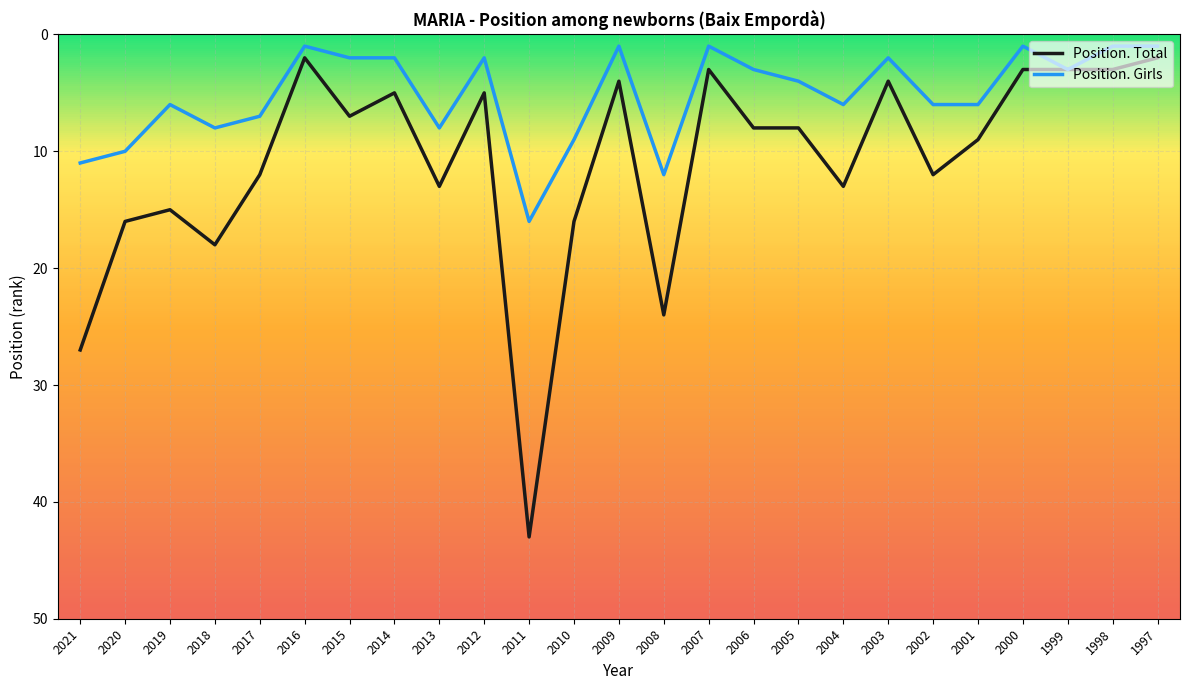

Which series has the widest spread of values?

Position. Total